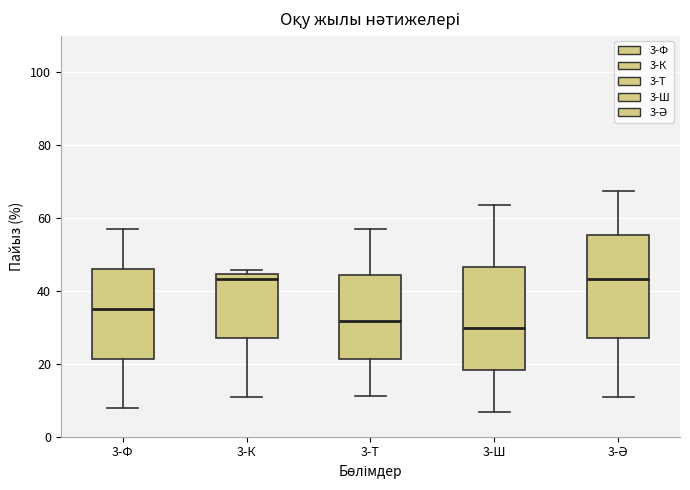

Reading left to right, read every box against the y-axis: the position of its median line, the range the box covers, and the ends of its whiskers. The values are not printed on the chart, so give them approximately, as read against the axis.

3-Ф: median 36, box 22 to 46, whiskers 8 to 58
3-К: median 44 (just below the box's upper edge), box 28 to 44, whiskers 10 to 46
3-Т: median 32, box 22 to 44, whiskers 12 to 58
3-Ш: median 30, box 18 to 46, whiskers 6 to 64
3-Ә: median 44, box 28 to 56, whiskers 10 to 68